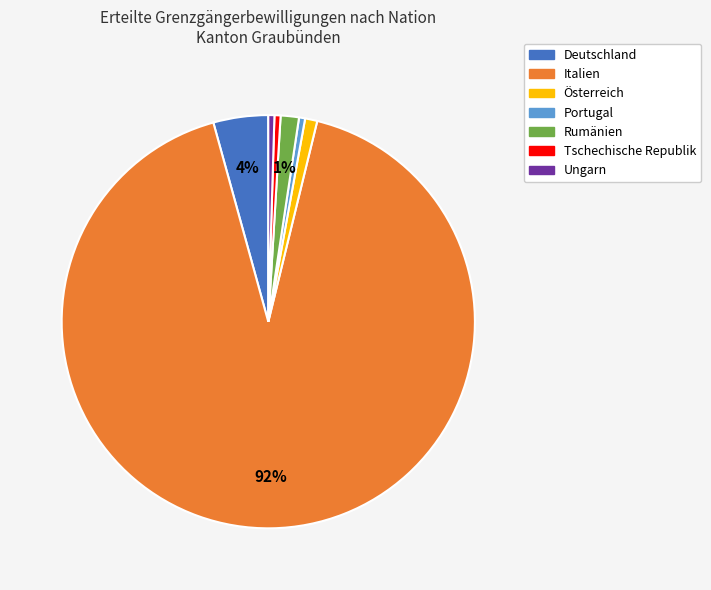

Count the number of slices in the pie.

7